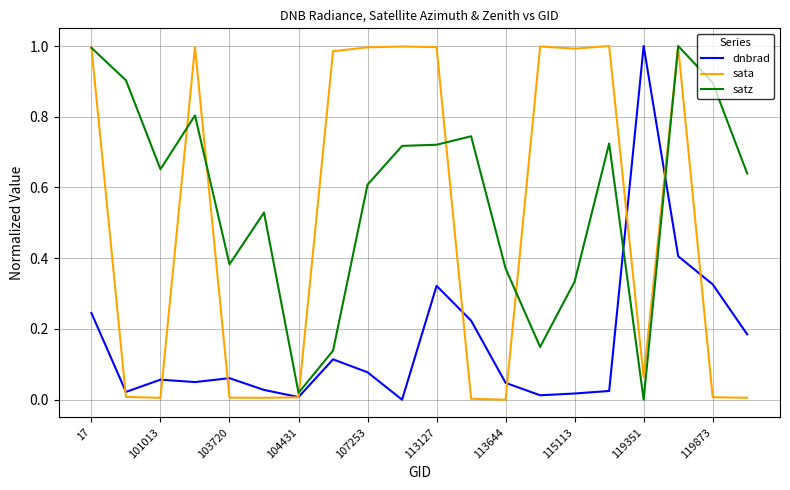

True or false: dnbrad and satz cross at least once.

True